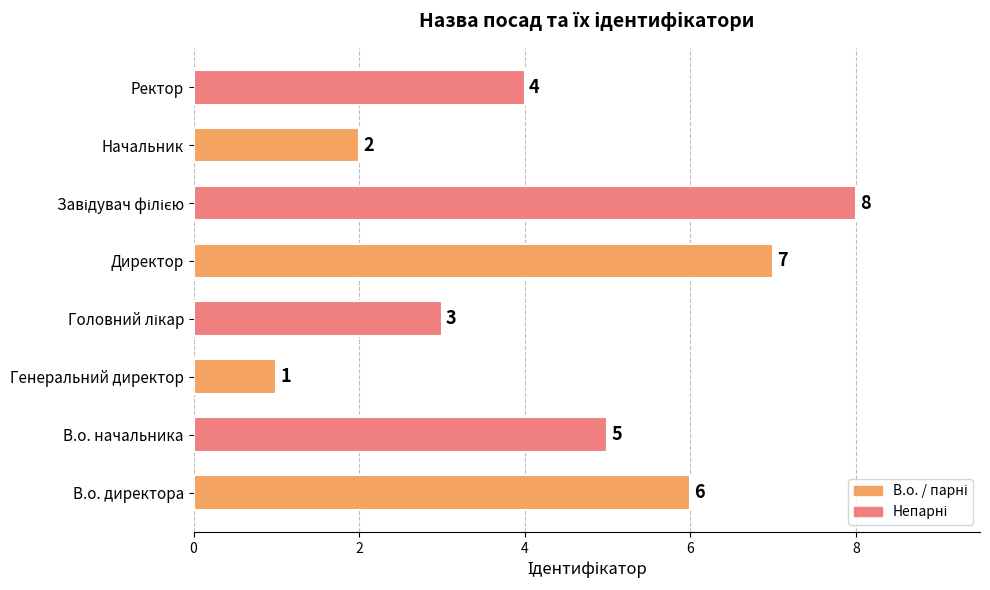

What is the greatest value displayed?

8